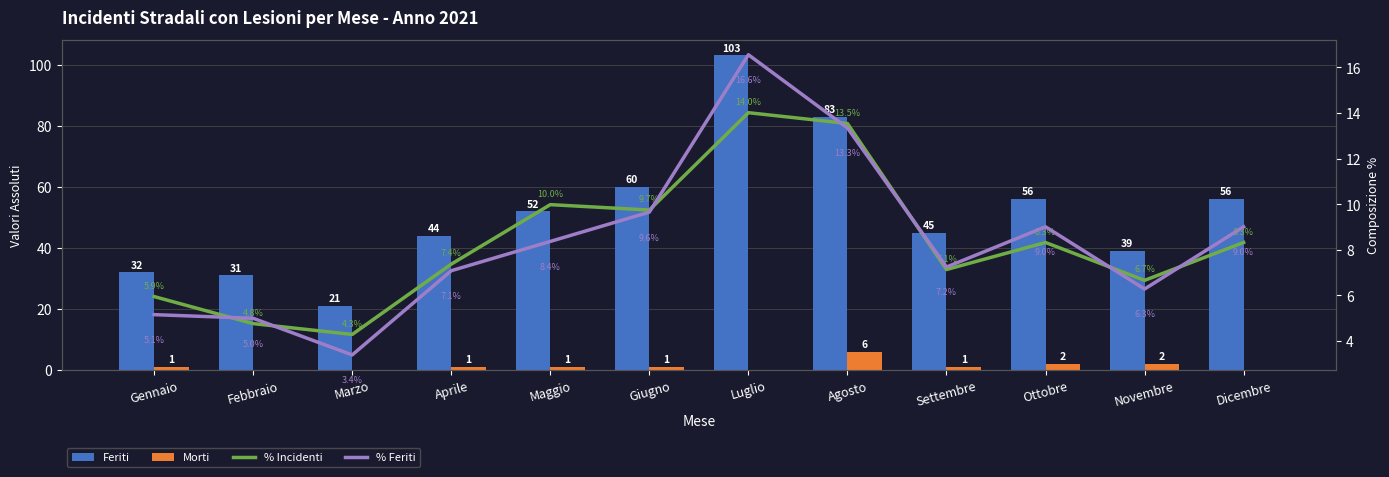

At how many categories does at least one series exceed 101?

1